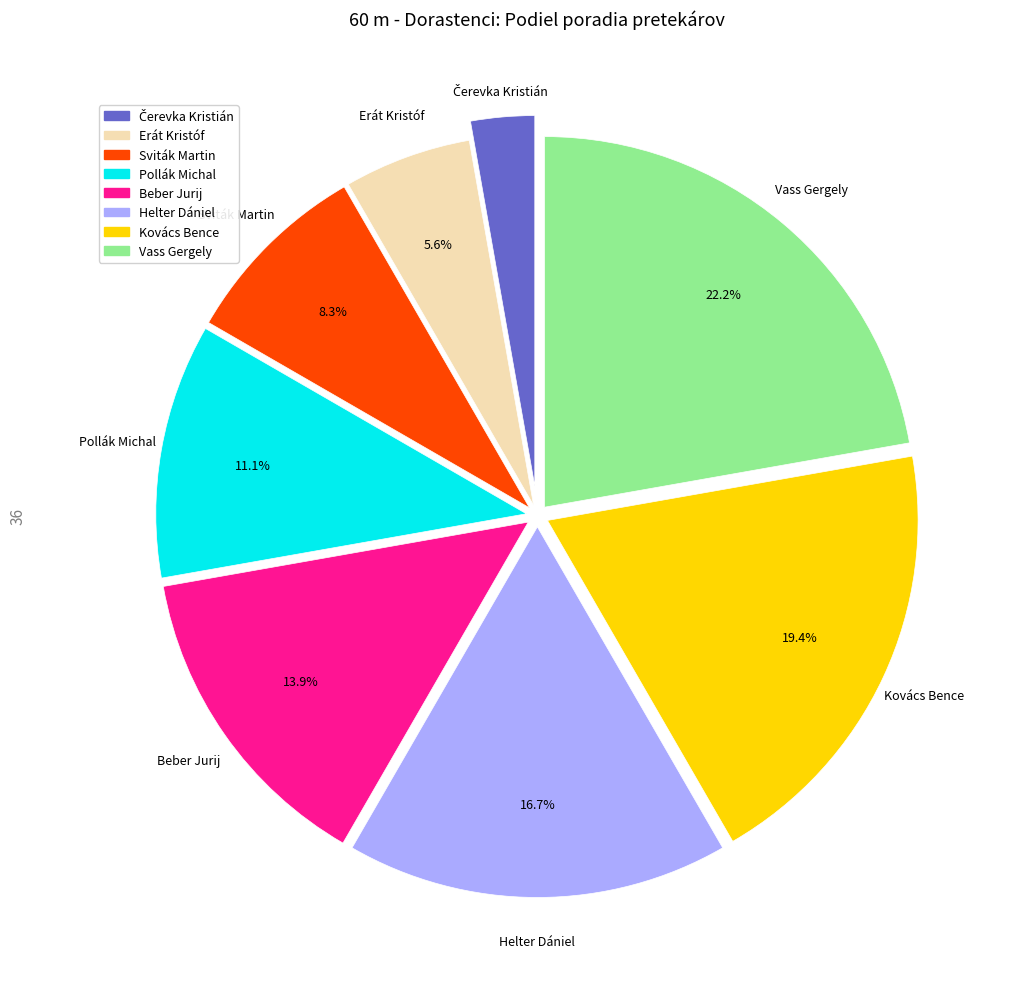

The Sviták Martin slice represents 20% of the pie. True or false?

False